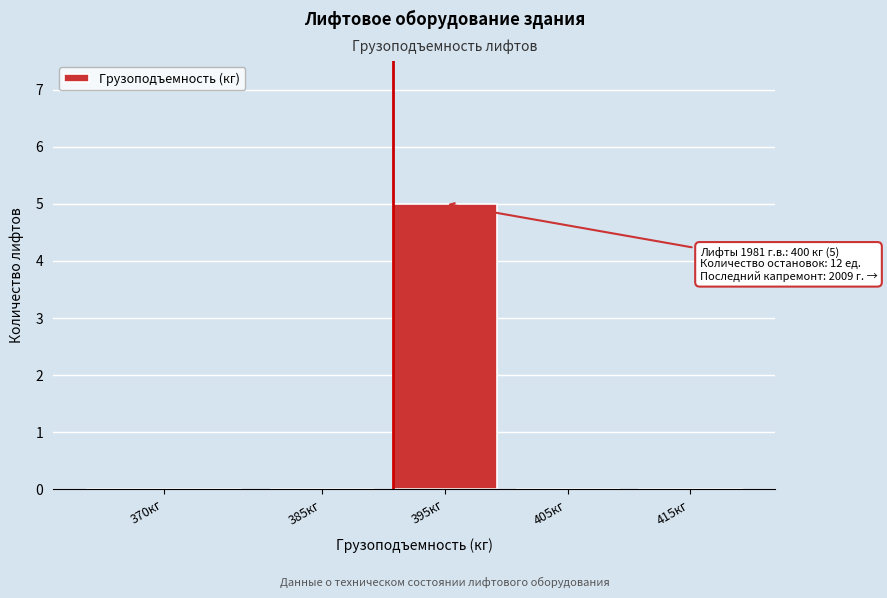

Reading left to right, what are all the values shown in this chart?

370кг=0	385кг=0	395кг=5	405кг=0	415кг=0